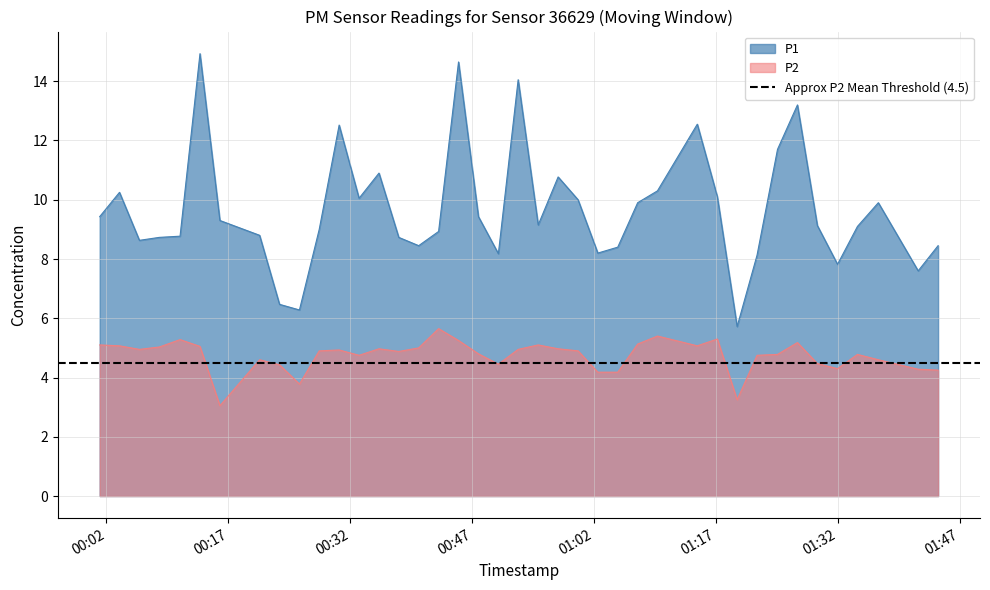

True or false: P2 and P1 intersect in this chart.

False